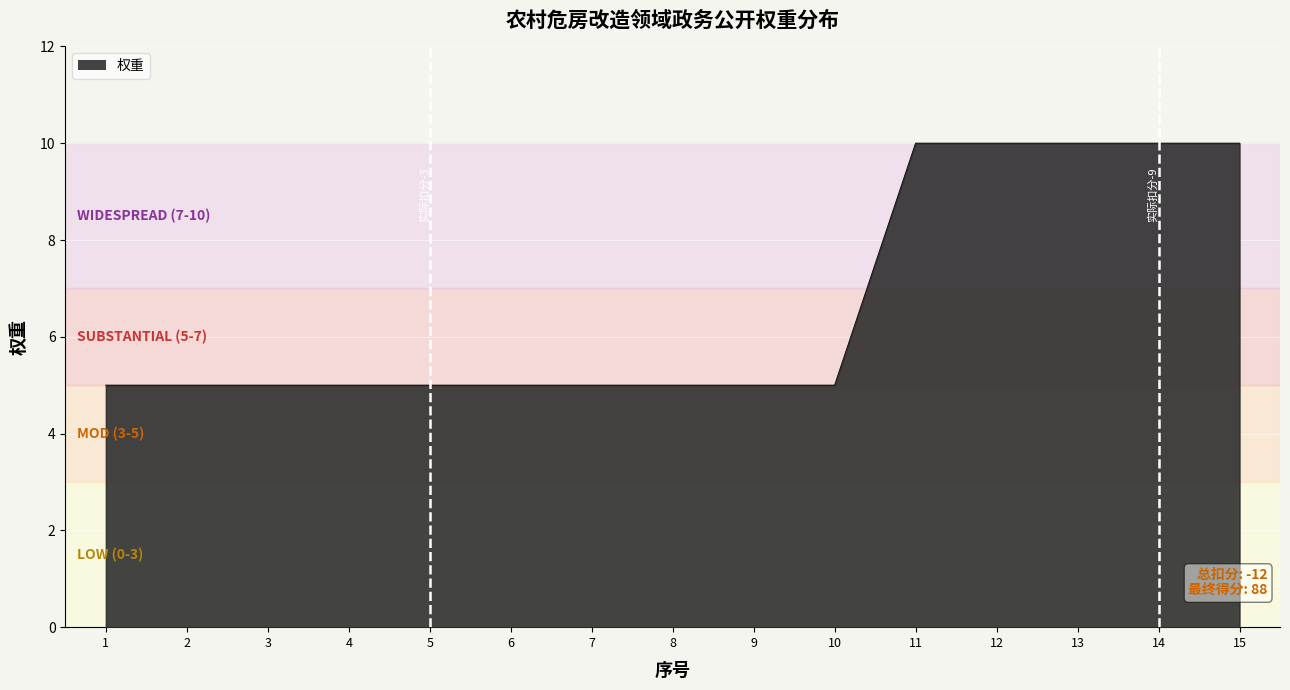

What is the difference between the second highest and minimum values?

5